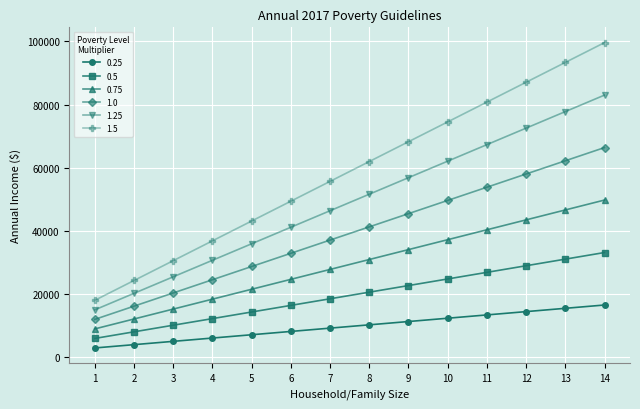

Is it true that 0.25 equals 16600 at 14?

True